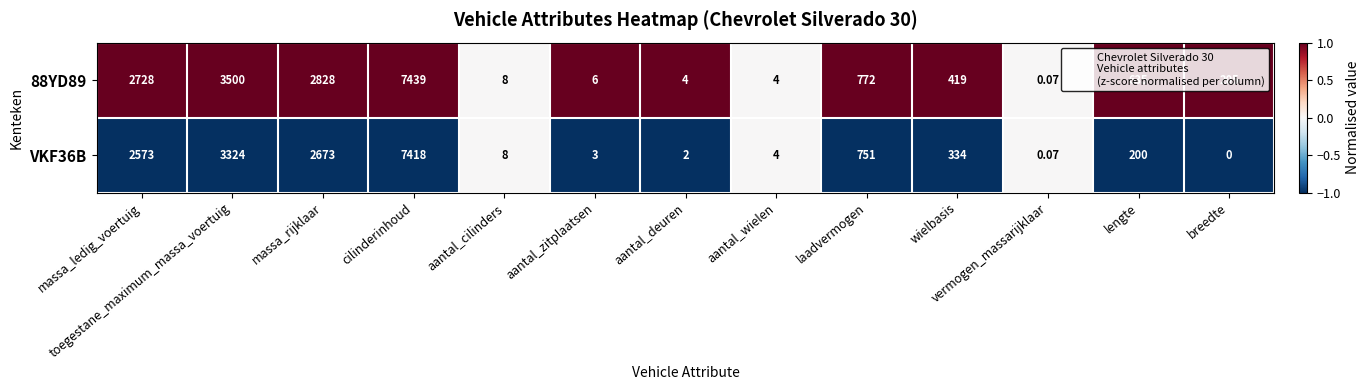

Where does the VKF36B series first go above 200?

massa_ledig_voertuig